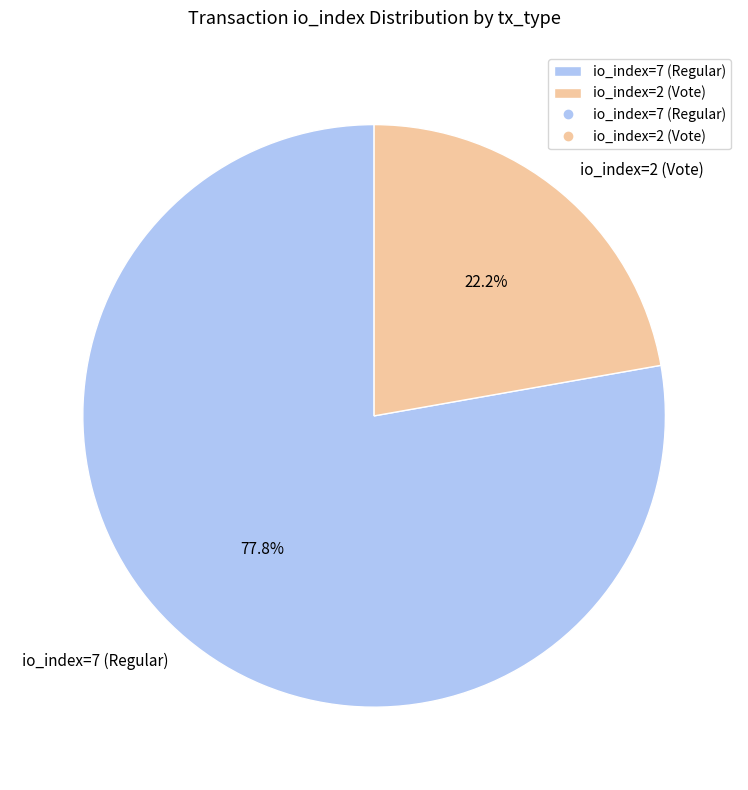

Which category has the smallest portion of the pie?

io_index=2 (Vote)